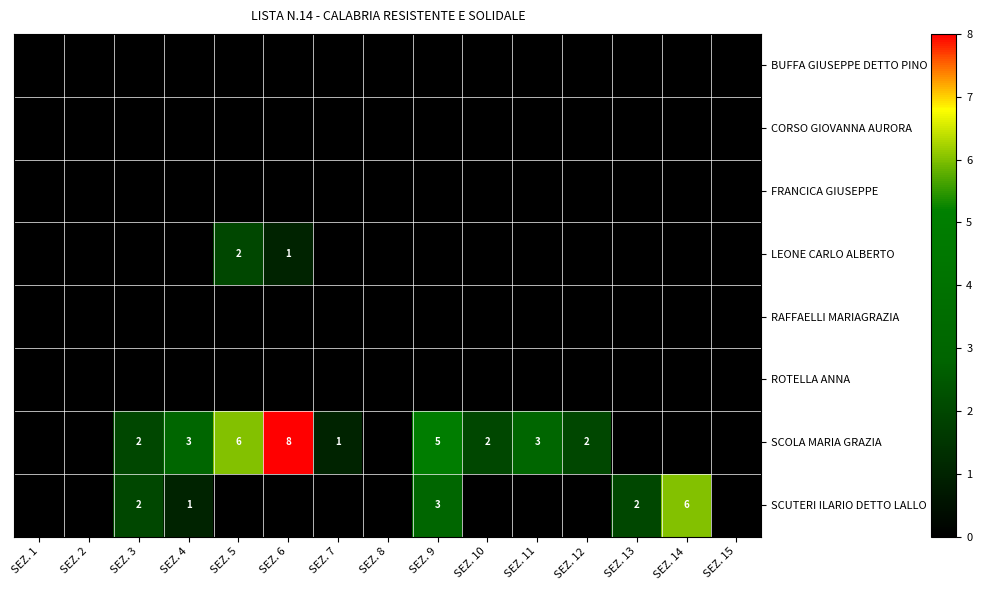

What is the total value across all series at SEZ. 14?

6